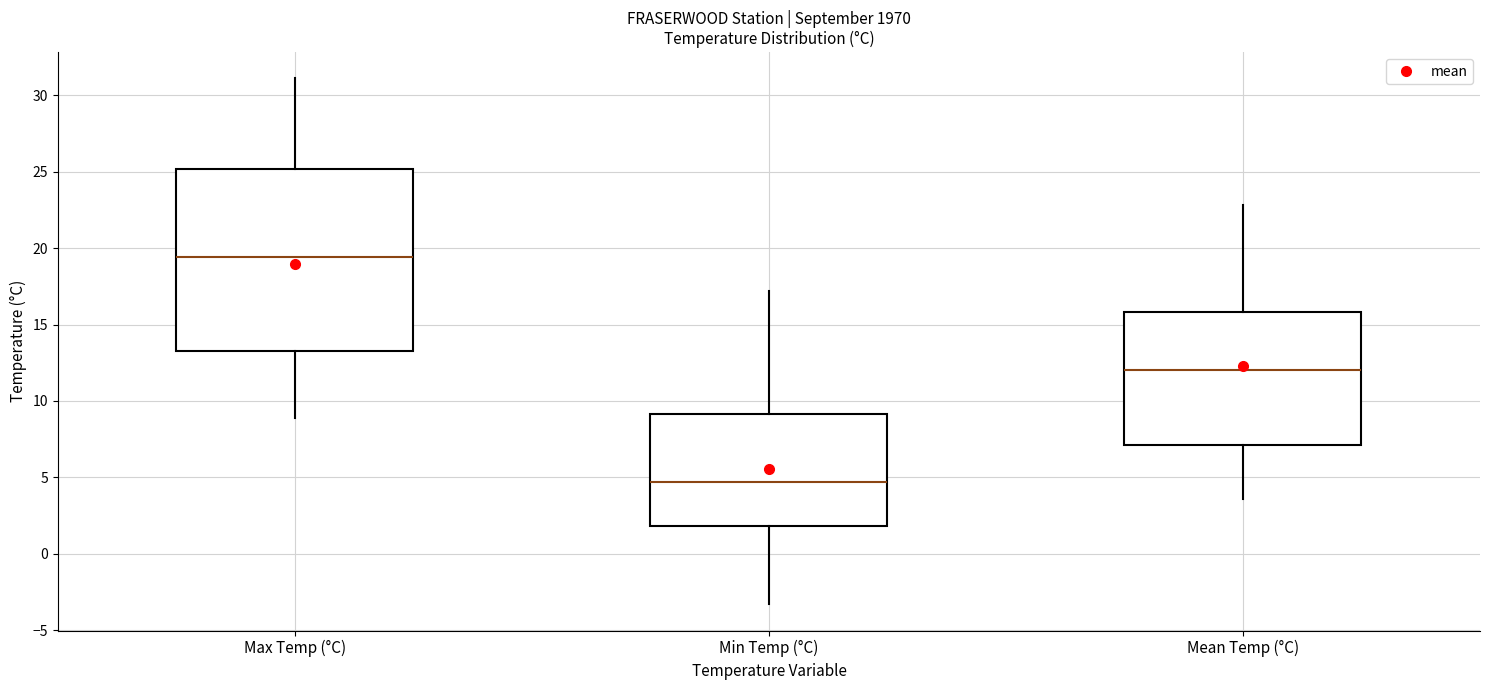

Where does the median line of the box for Max Temp (°C) sit on the y-axis? The values are not printed on the chart, so give them approximately, as read against the axis.

19.5